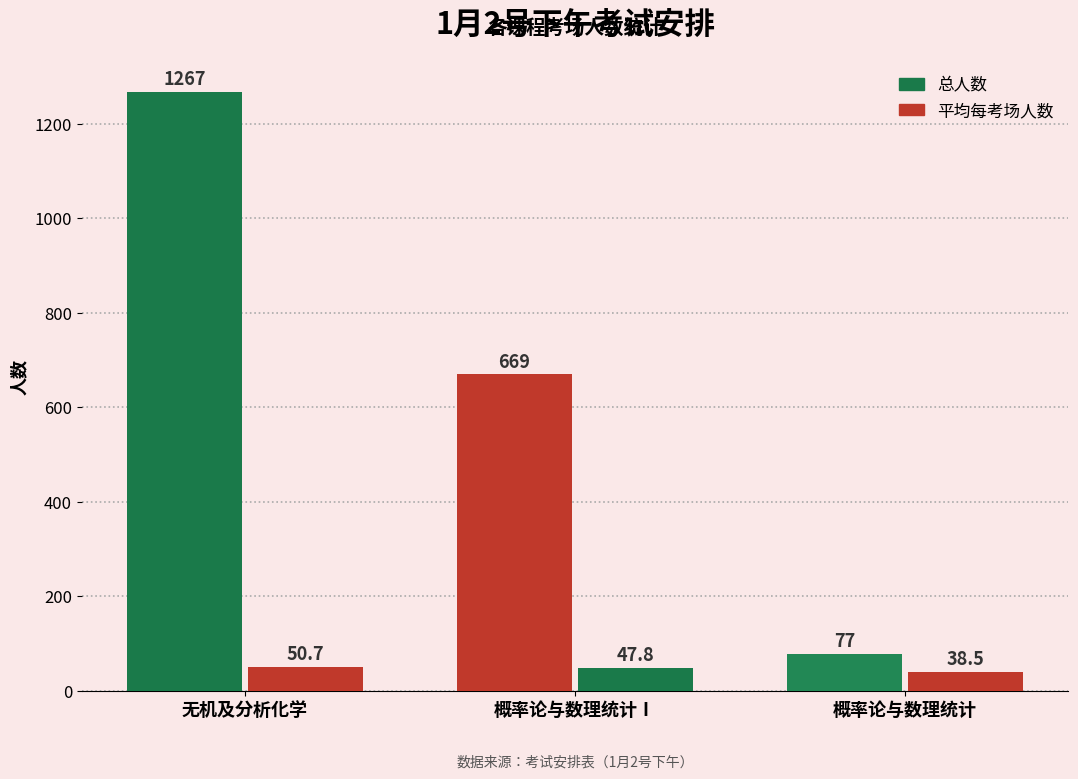

What is the label of the 3rd bar from the left?

概率论与数理统计